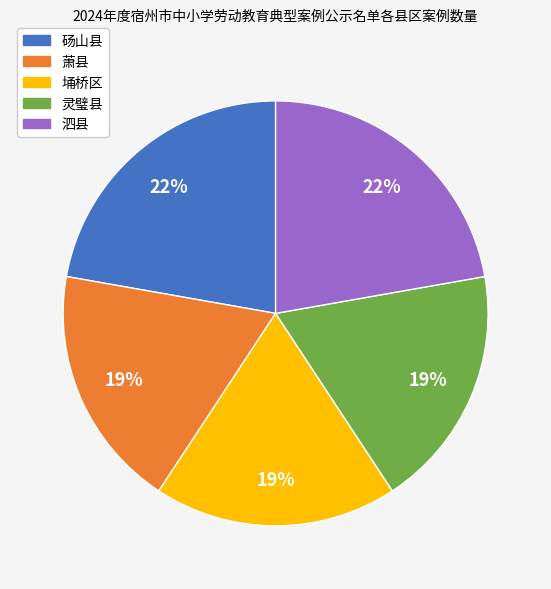

The 萧县 slice represents 6% of the pie. True or false?

False